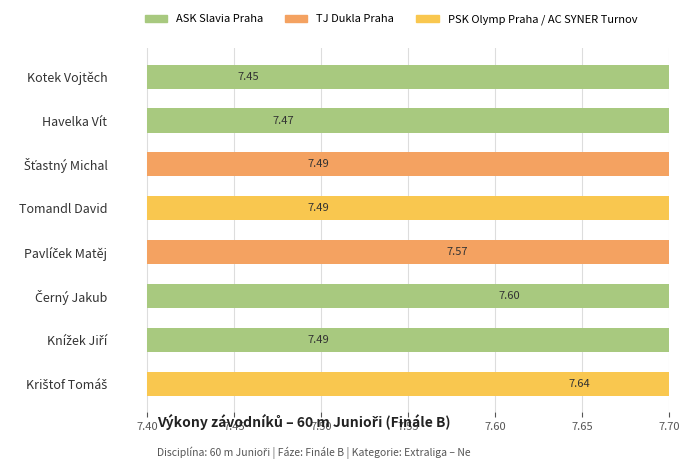

Read the value at Krištof Tomáš.

7.6